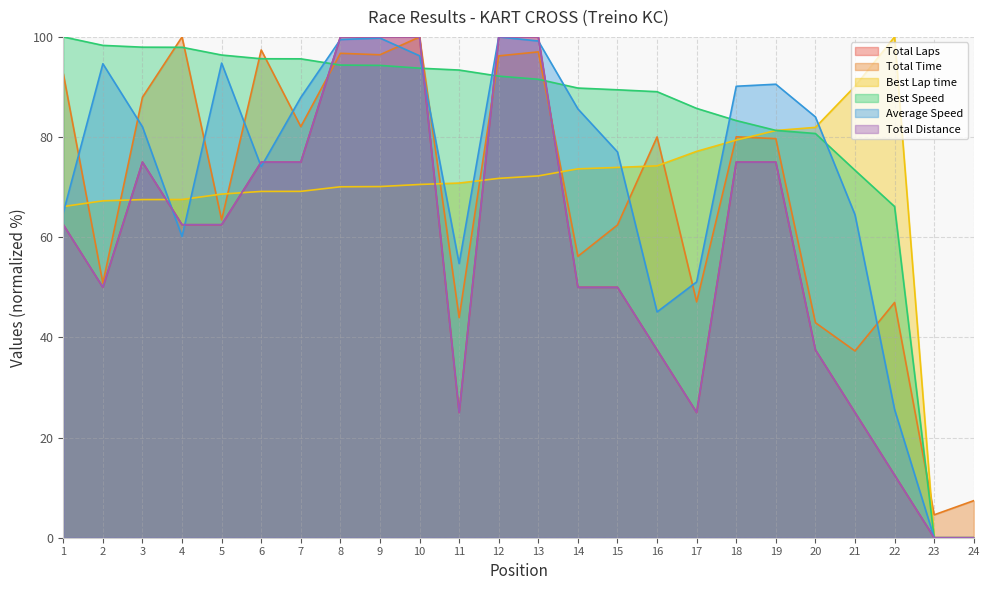

What is the total value across all series at 2?

411.0